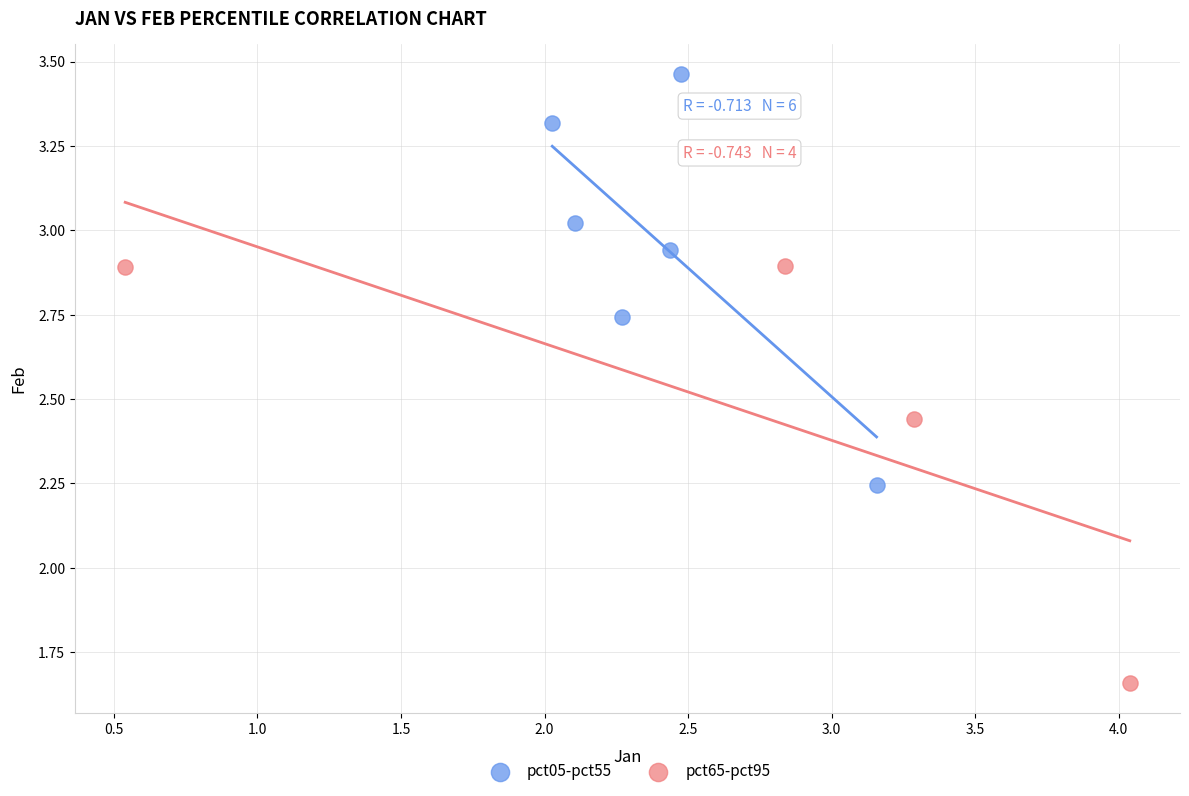

Which series reaches the maximum Y coordinate?

pct05-pct55